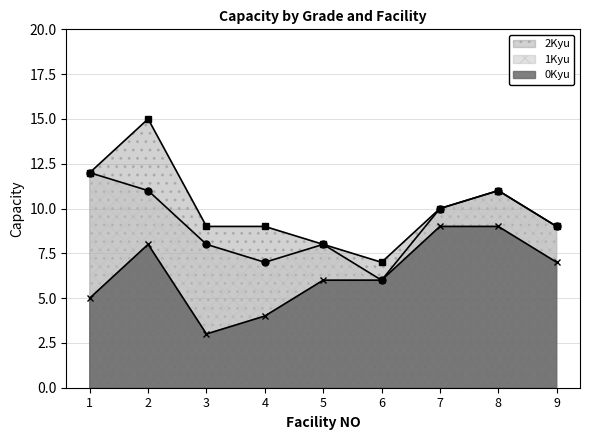

Does the chart display data point markers on the line(s)?

Yes